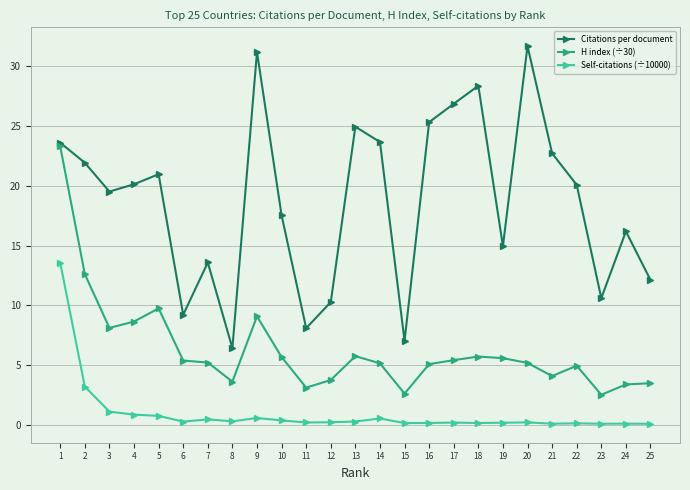

The value of Citations per document at 7 is 3.3. True or false?

False